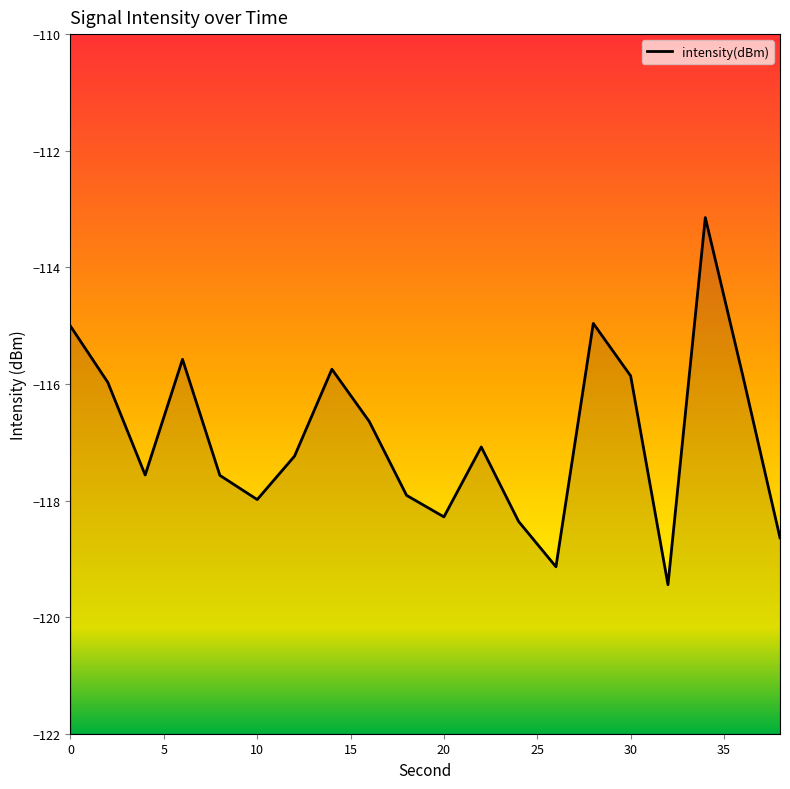

Reading right to left, extract all data points from this chart.

38=-118.6	36=-115.8	34=-113.1	32=-119.4	30=-115.9	28=-115.0	26=-119.1	24=-118.4	22=-117.1	20=-118.3	18=-117.9	16=-116.6	14=-115.7	12=-117.2	10=-118.0	8=-117.6	6=-115.6	4=-117.6	2=-116.0	0=-115.0